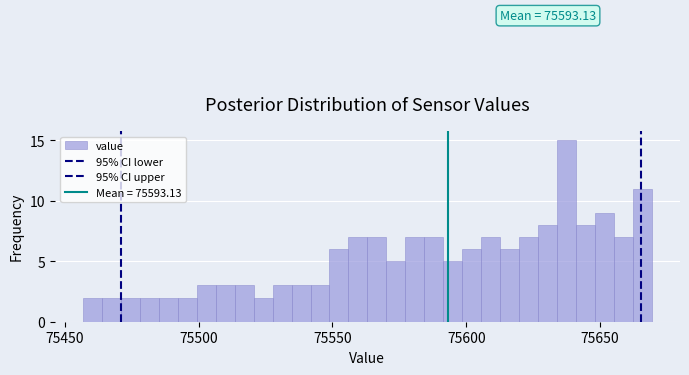

Around what value on the x-axis is the tallest bar? Give the approximate position of its centre, as read against the axis.

75635